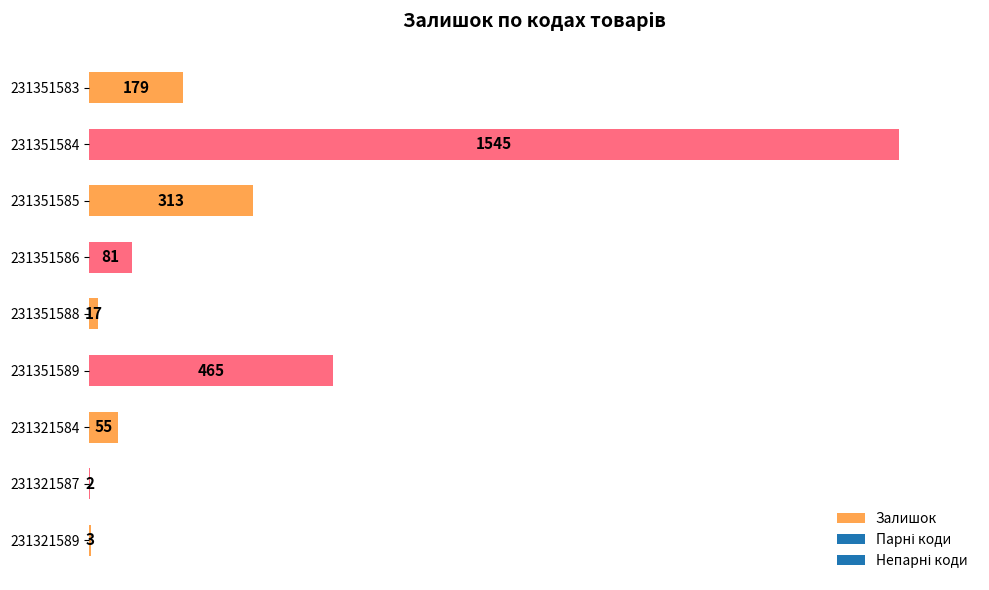

Are the bars horizontal?

Yes